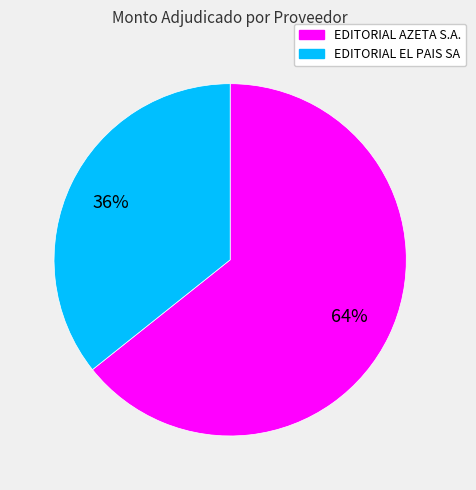

True or false: EDITORIAL EL PAIS SA accounts for 29% of the total.

False